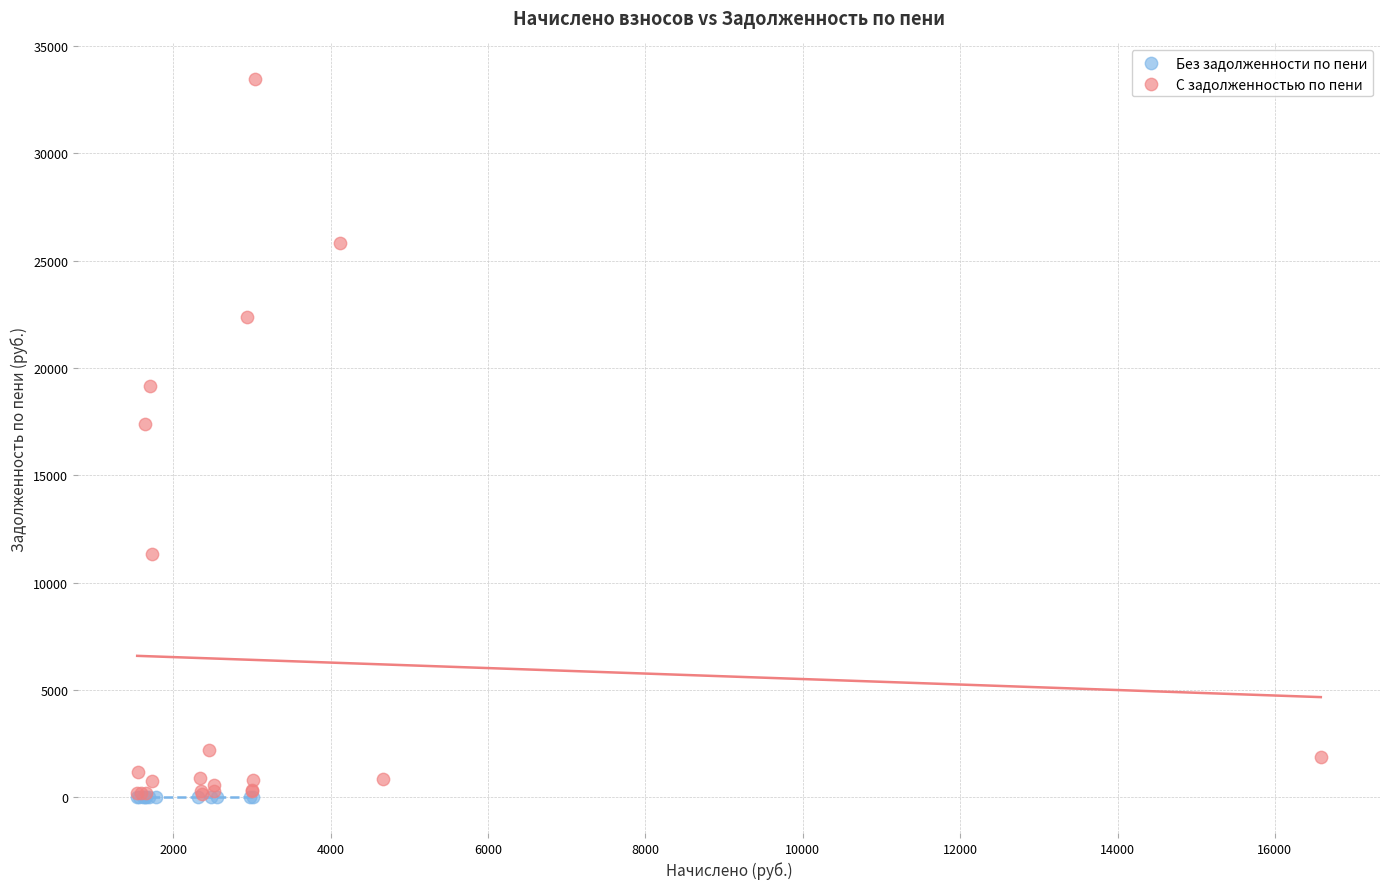

Which series contains the highest Y value?

С задолженностью по пени